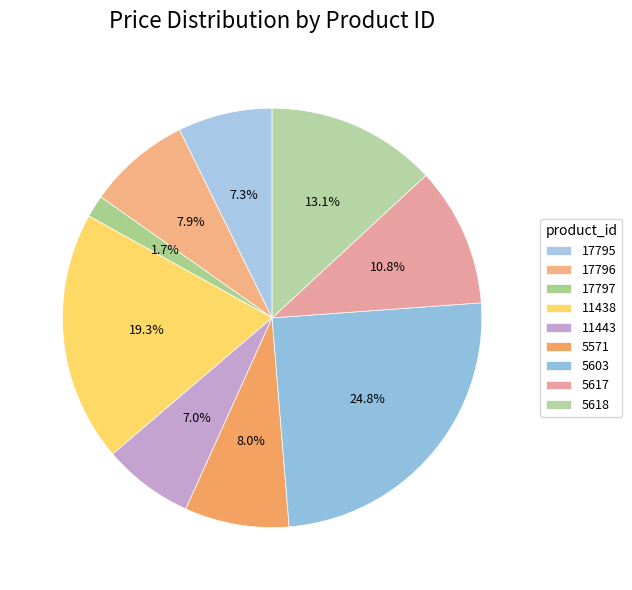

How much of the chart is everything except 17796?

92.1%